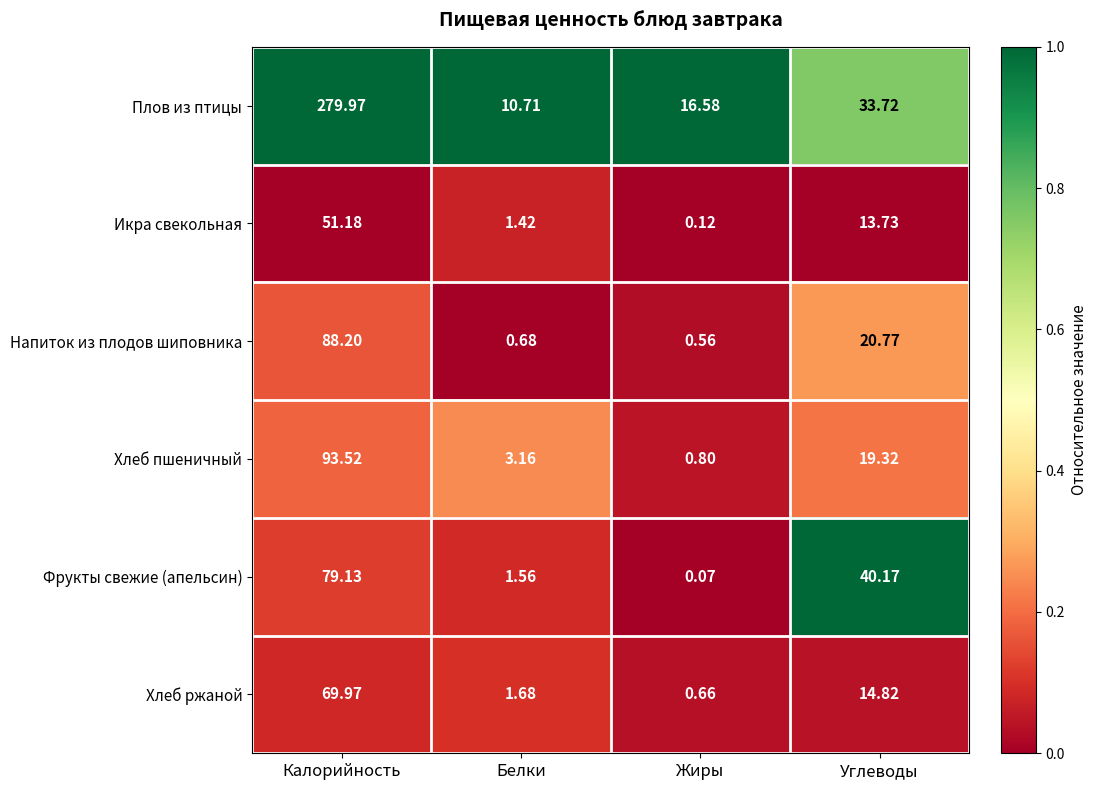

At which label does Напиток из плодов шиповника reach its peak?

Калорийность